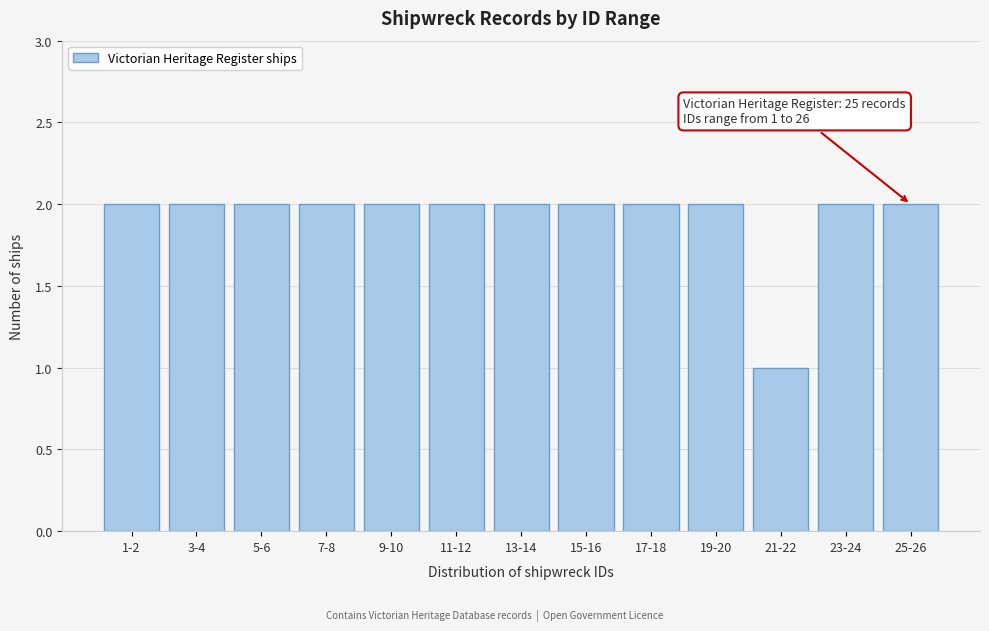

Reading left to right, list all the values displayed in this chart.

2	2	2	2	2	2	2	2	2	2	1	2	2